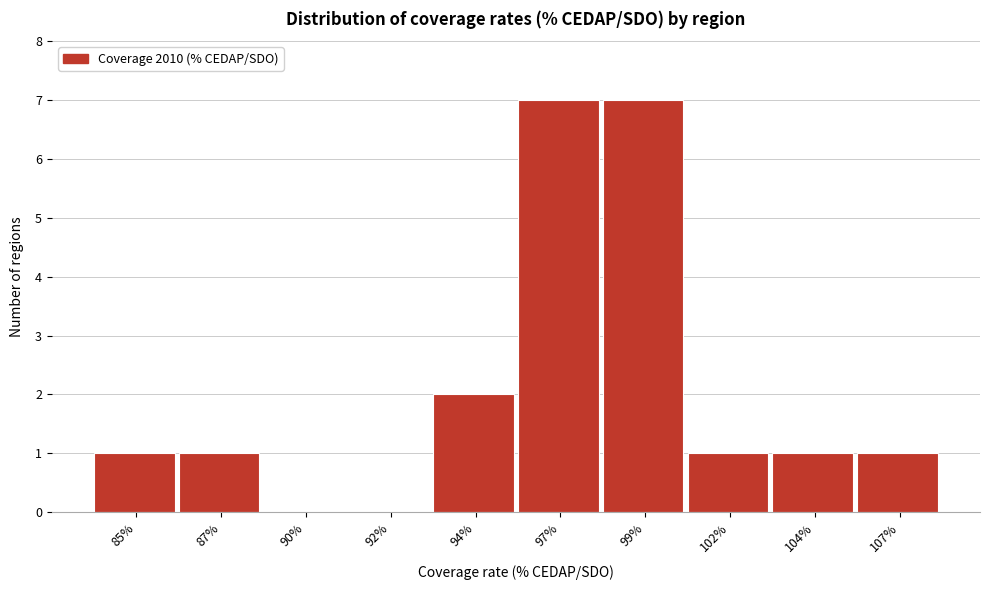

At which label is the value closest to 3?

94%